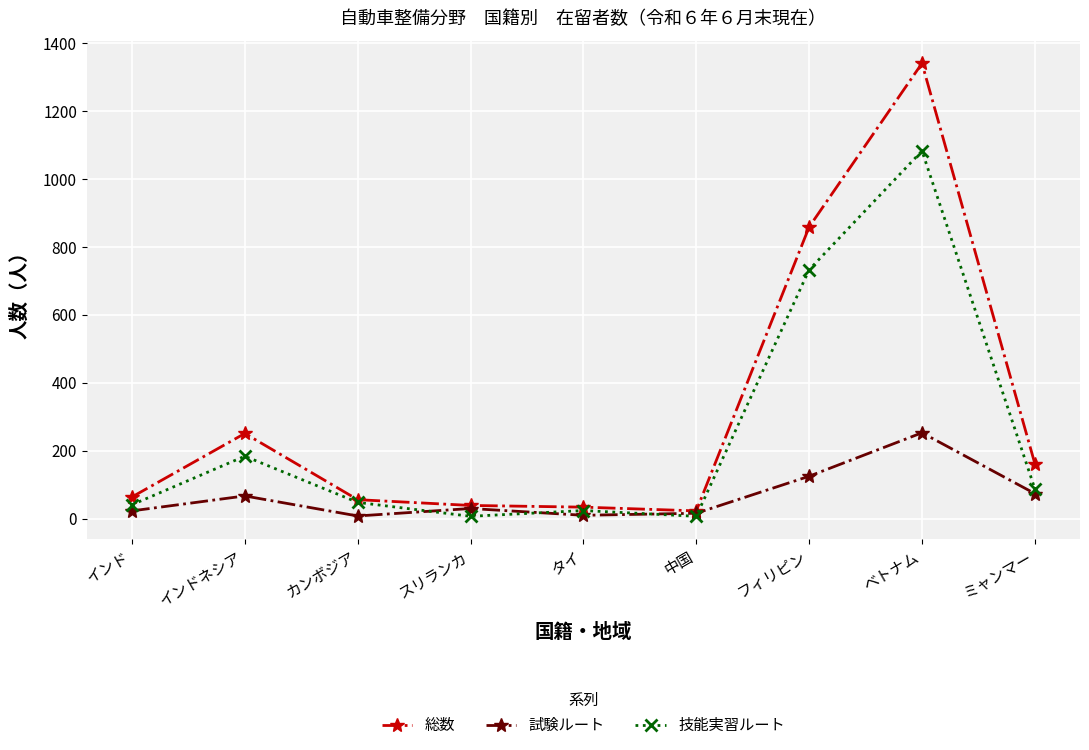

At how many categories does at least one series exceed 881?

1